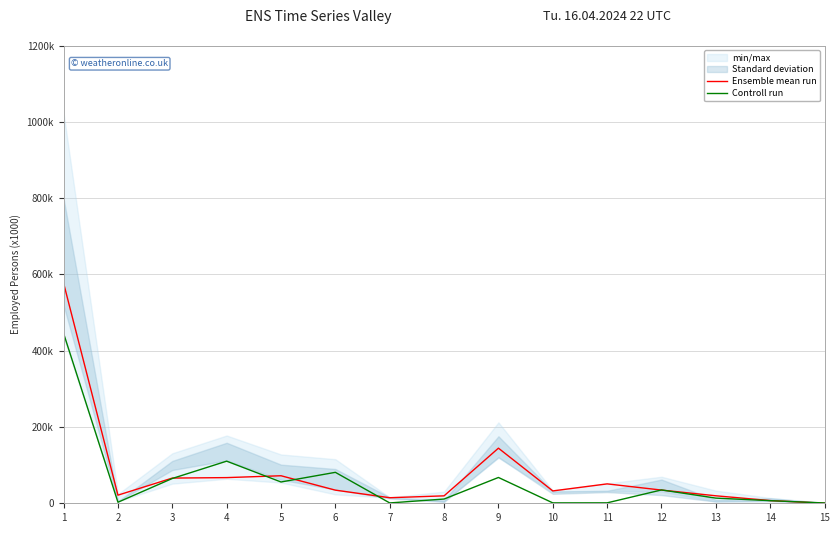

What is the difference between the maximum and second lowest values in the Ensemble mean run series?

570149